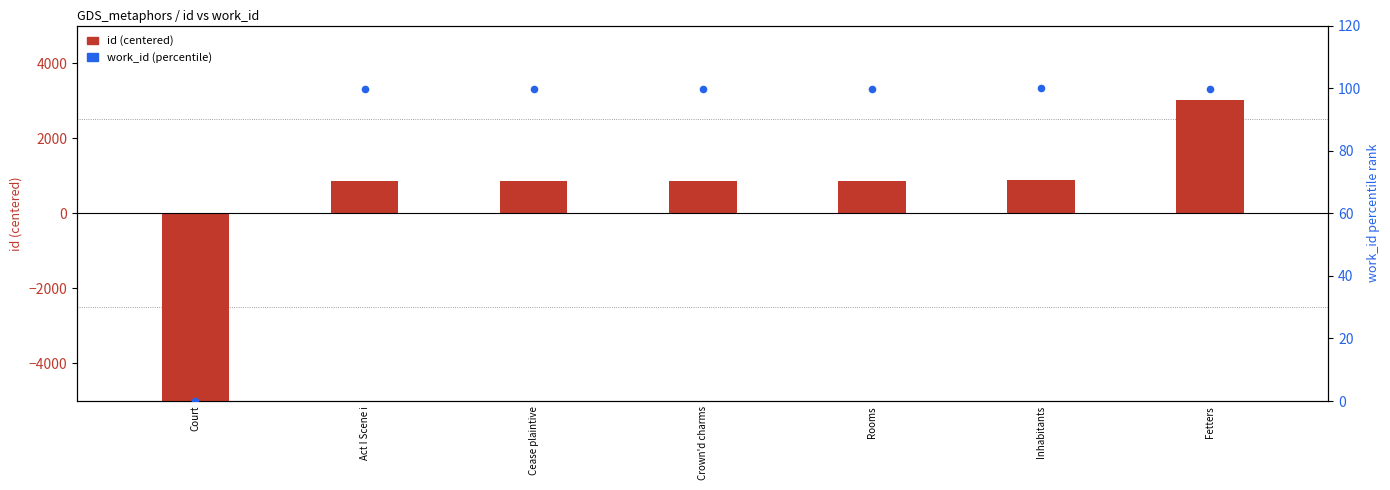

At how many categories does at least one series exceed 2585?

1